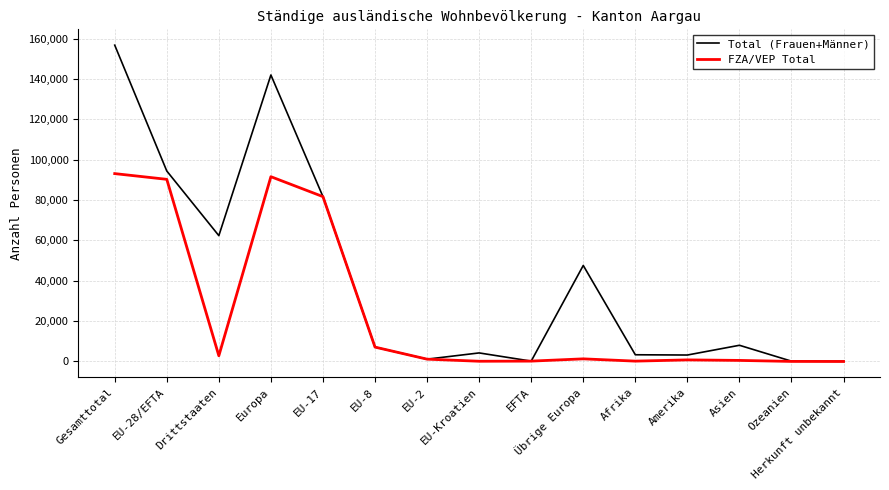

The Total (Frauen+Männer) series shows 111951 at Drittstaaten. True or false?

False